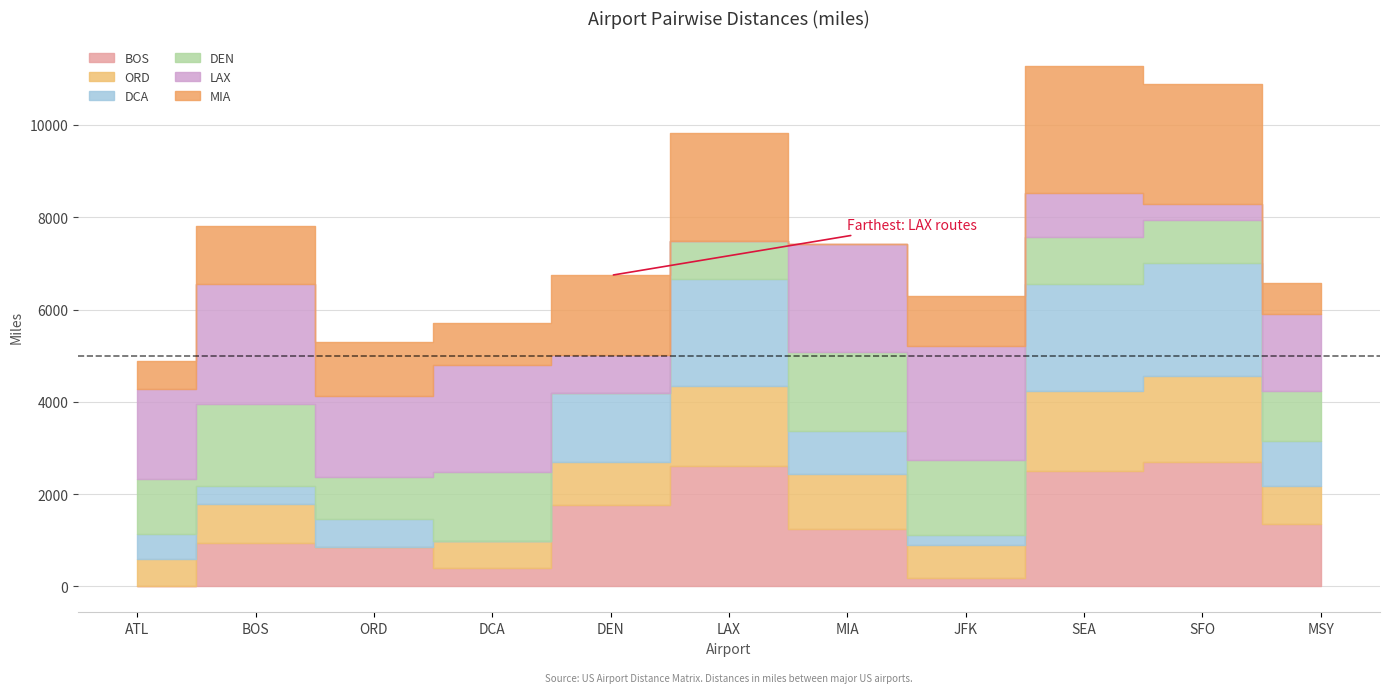

At which category is the sum across all series the highest?

SEA